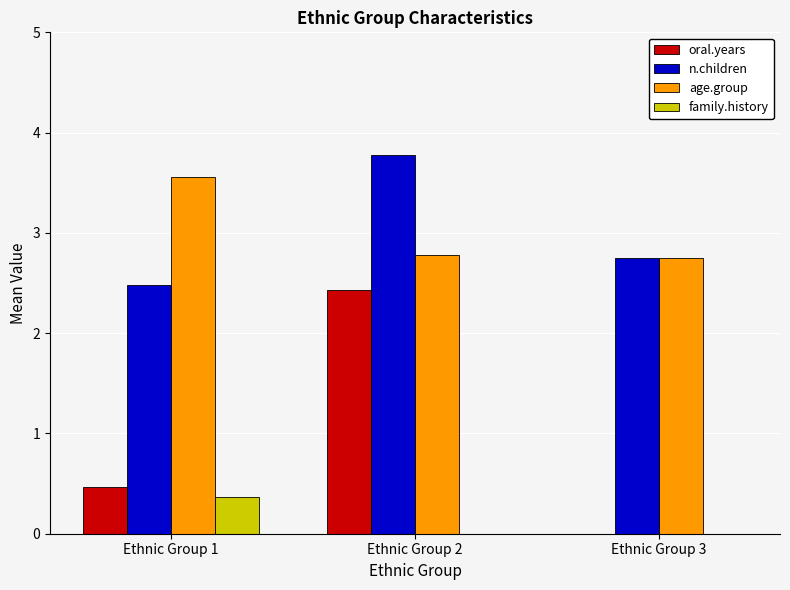

Reading left to right, extract all data points from this chart.

oral.years: Ethnic Group 1=0.5	Ethnic Group 2=2.4	Ethnic Group 3=0.0
n.children: Ethnic Group 1=2.5	Ethnic Group 2=3.8	Ethnic Group 3=2.8
age.group: Ethnic Group 1=3.6	Ethnic Group 2=2.8	Ethnic Group 3=2.8
family.history: Ethnic Group 1=0.4	Ethnic Group 2=0.0	Ethnic Group 3=0.0